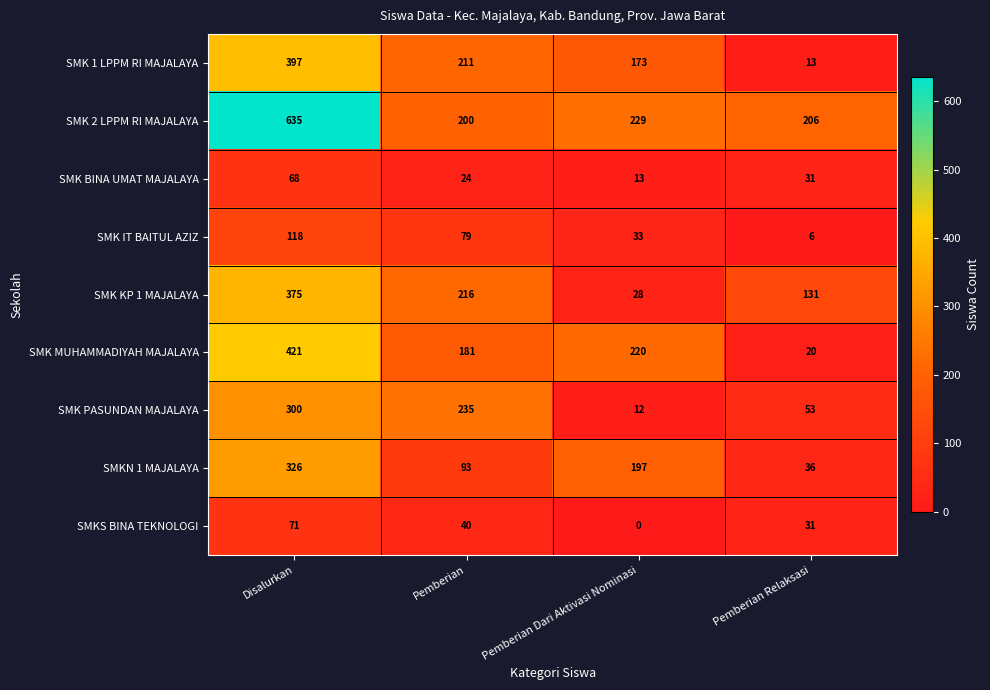

What is the maximum value shown in the chart?

635